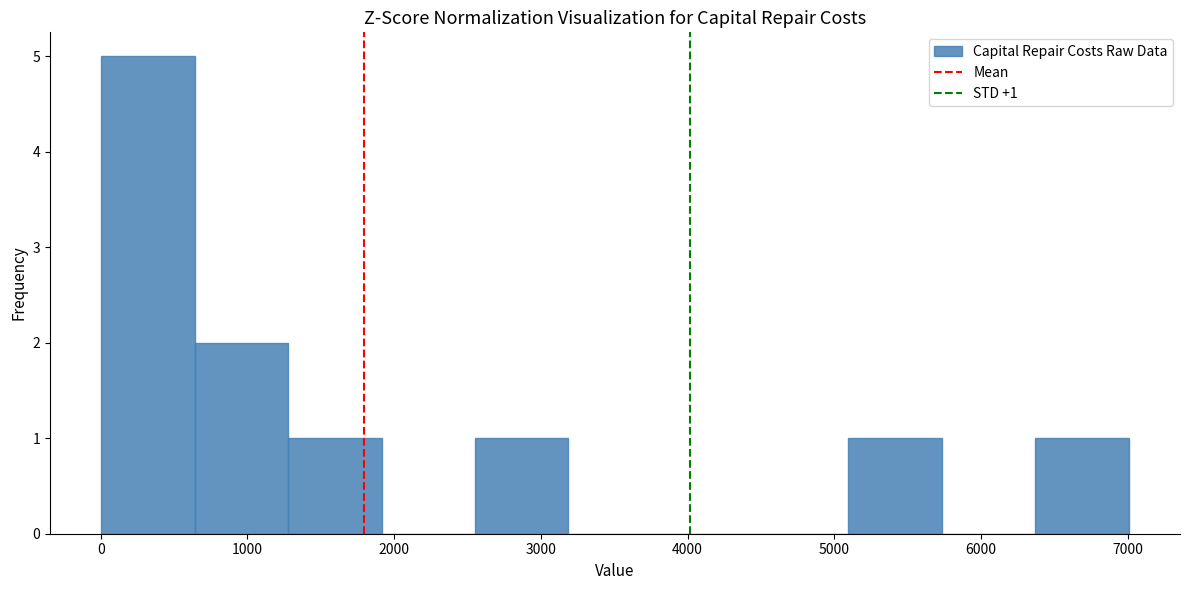

Which range on the x-axis has the tallest bar?

0 to 600